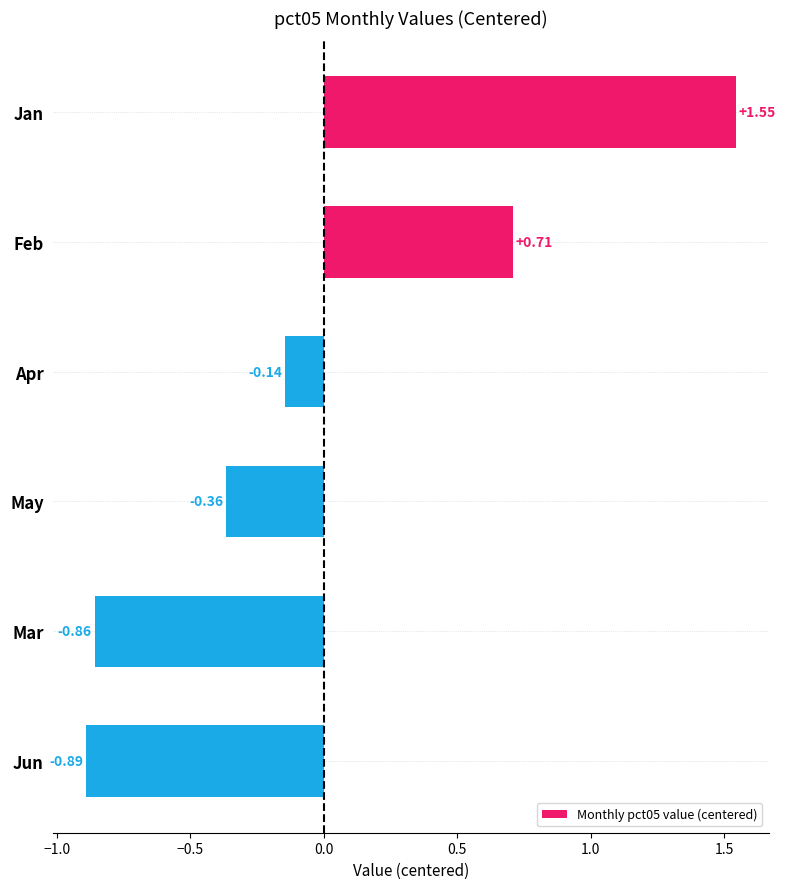

What is the label of the 1st bar from the top?

Jan